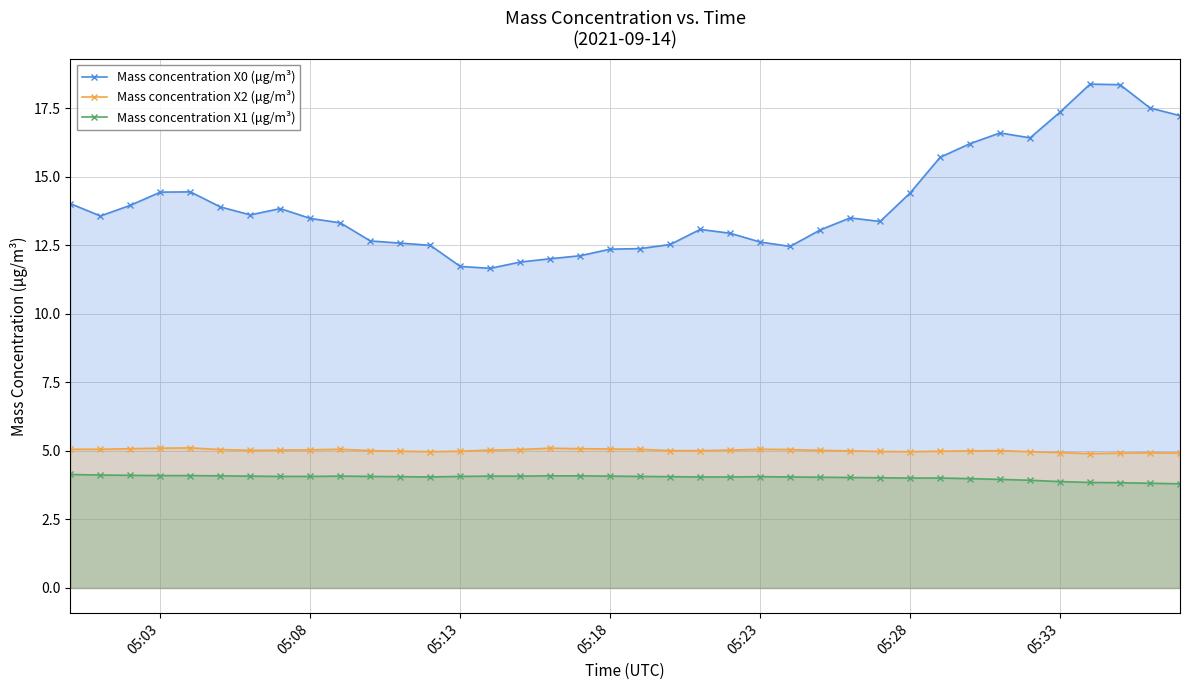

What is the difference between the highest and lowest values at 05:18?

8.3